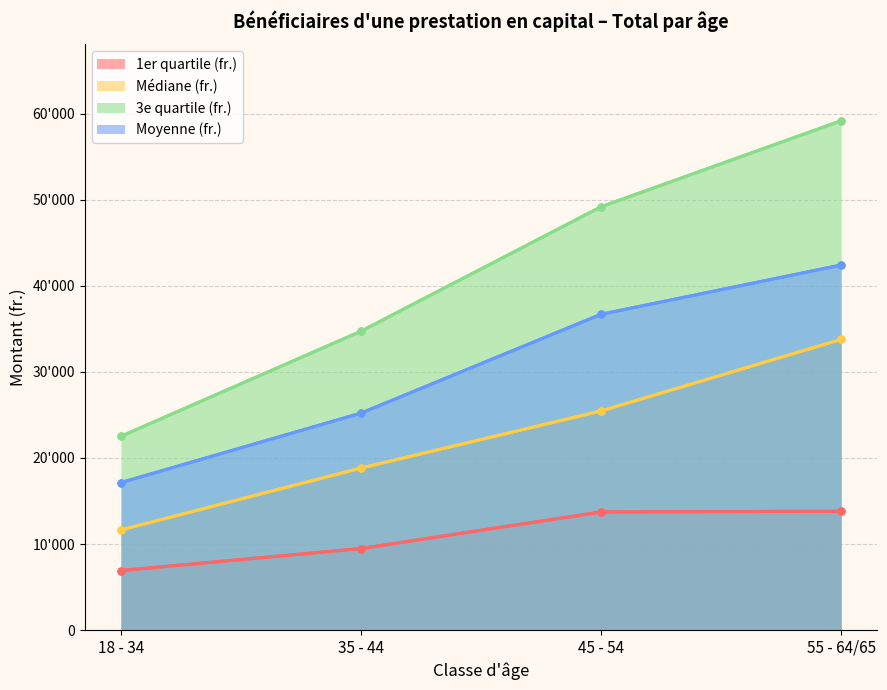

True or false: 1er quartile (fr.) and Médiane (fr.) cross at least once.

False